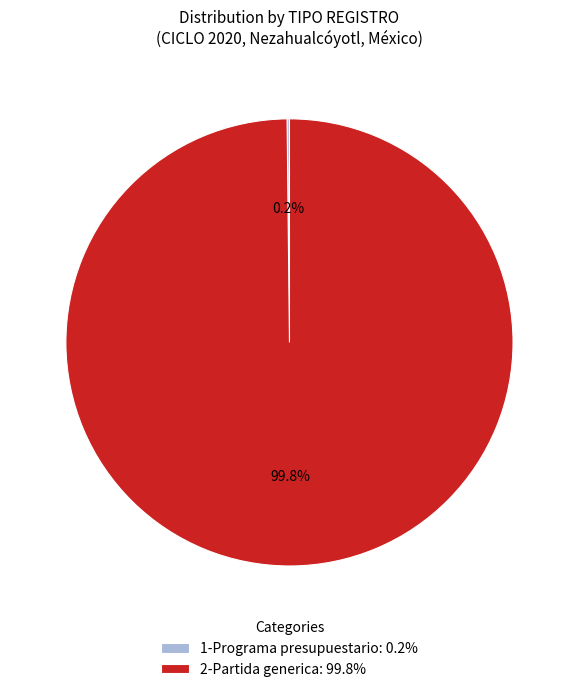

Does 2-Partida generica: 99.8% account for over 50% of the chart?

Yes